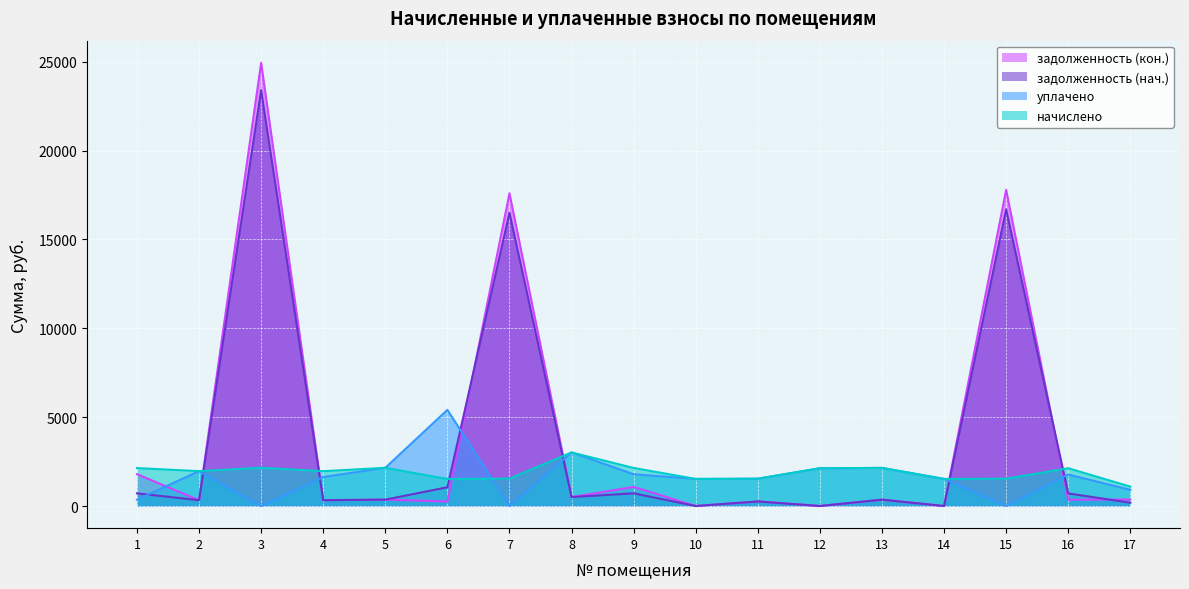

True or false: уплачено and задолженность (кон.) intersect in this chart.

True